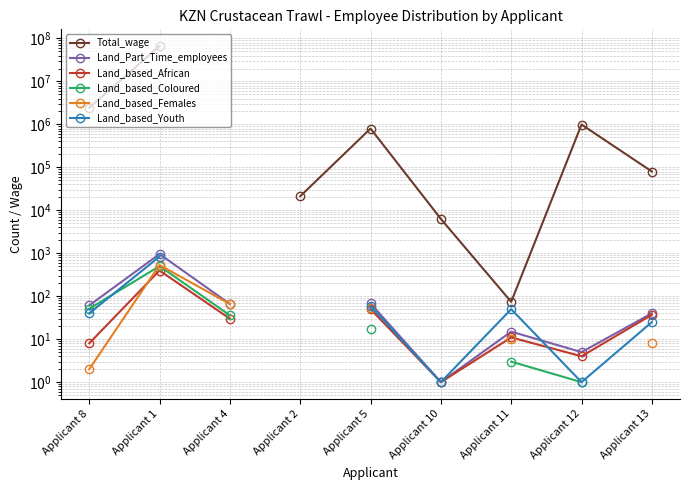

How many values in the Land_based_Youth series exceed 1?

5